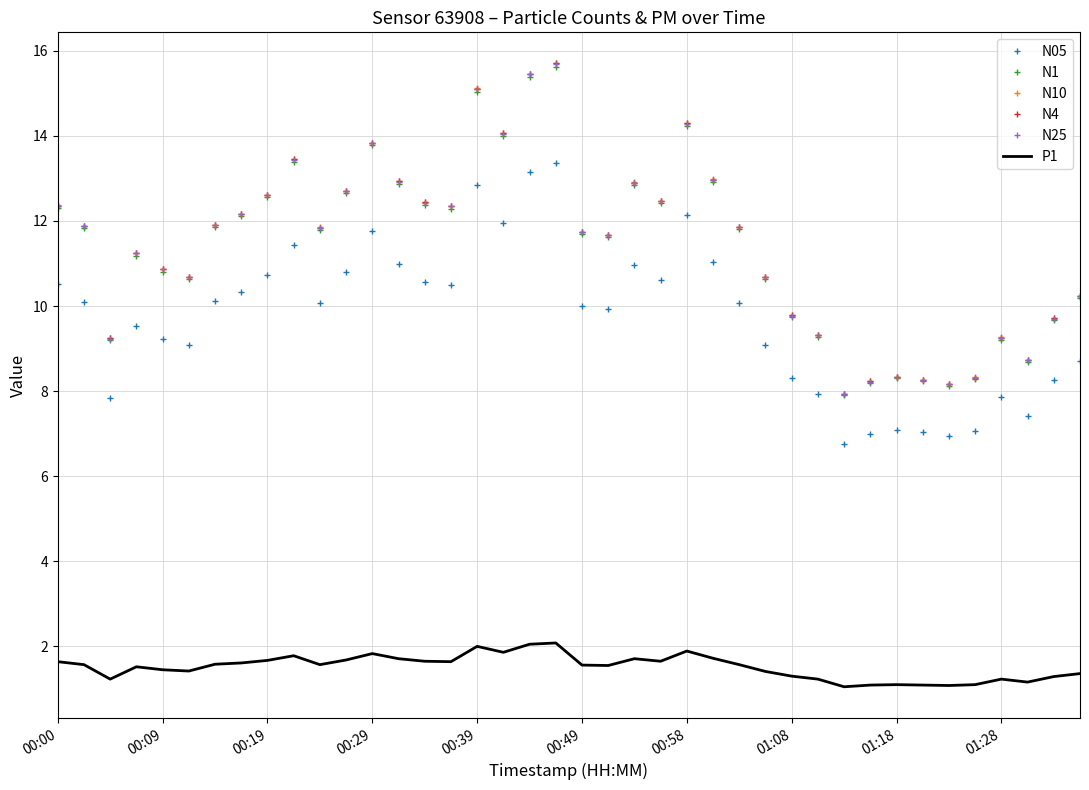

What is the difference between the maximum and minimum values in the N05 series?

6.6